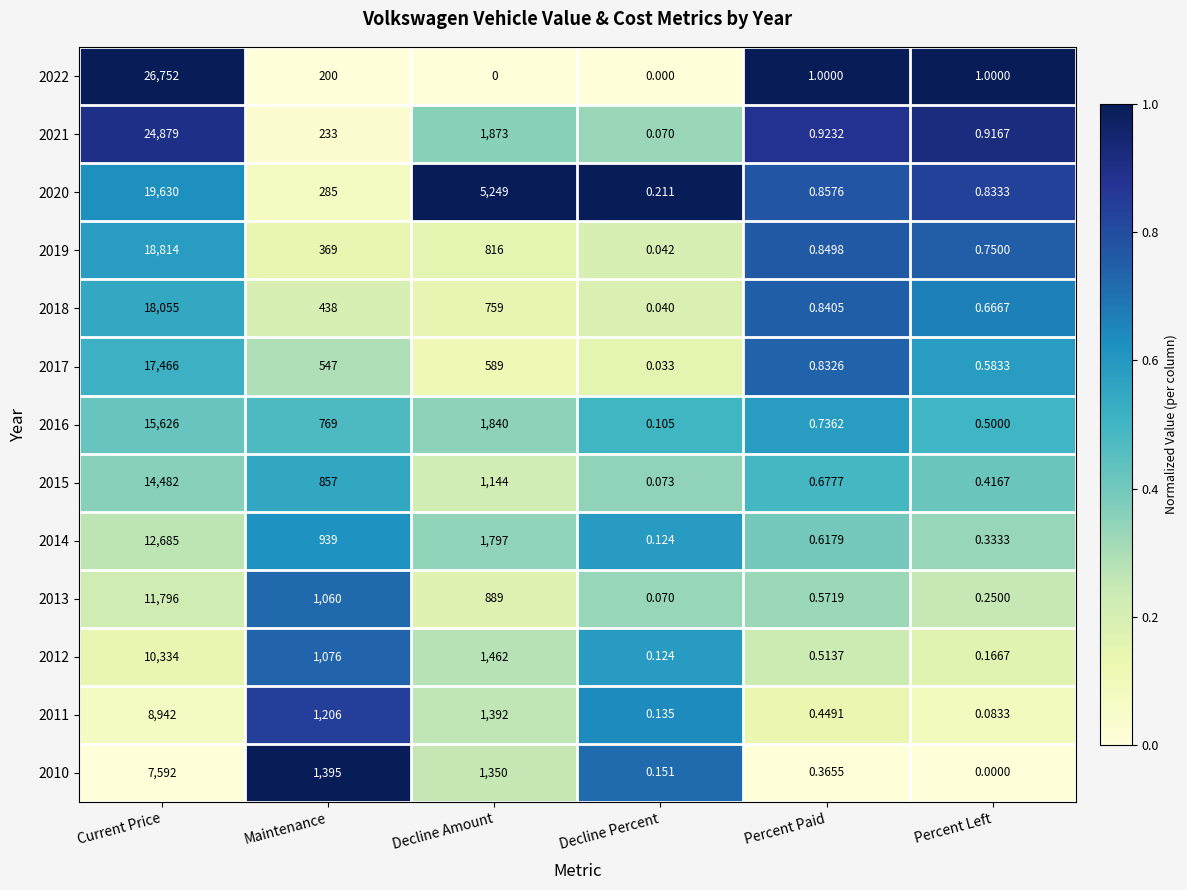

At how many categories does at least one series exceed 0?

6